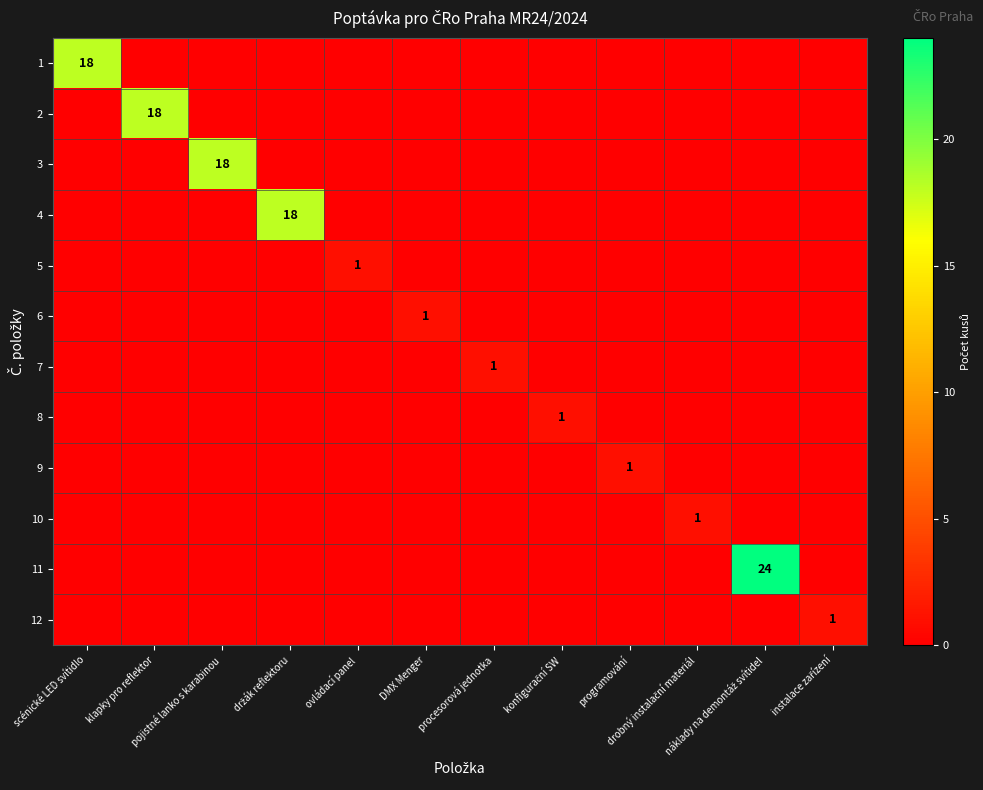

At which category does the chart reach its minimum across all series?

klapky pro reflektor